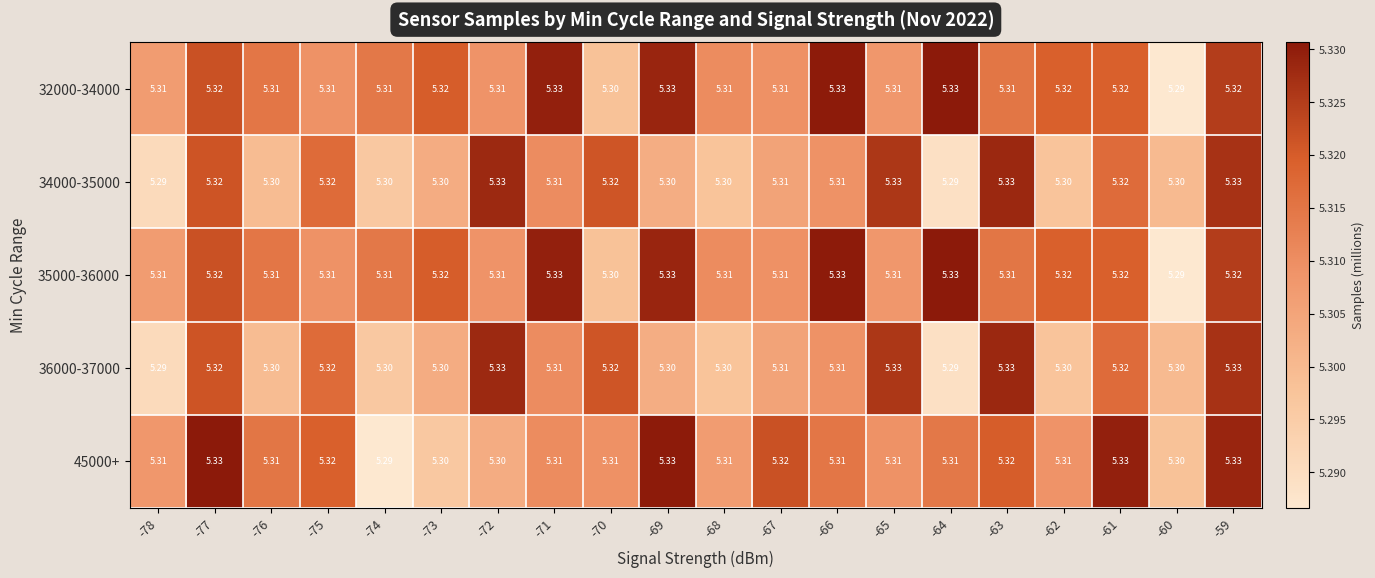

At which category is the sum across all series the highest?

-59